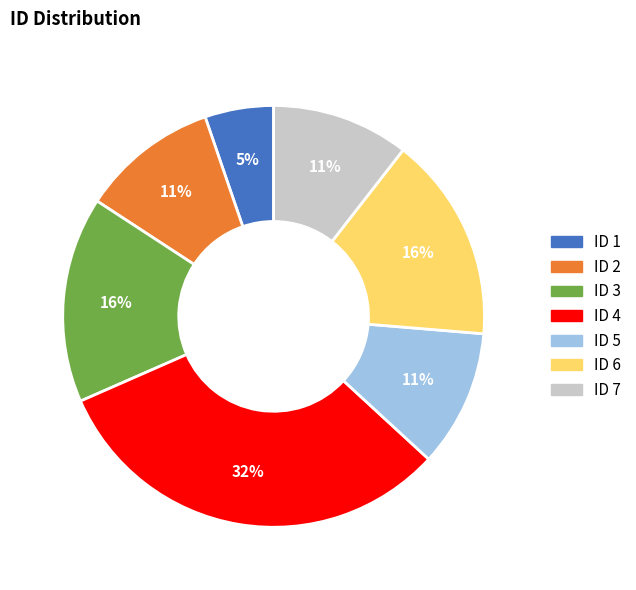

How many segments does this pie chart have?

7